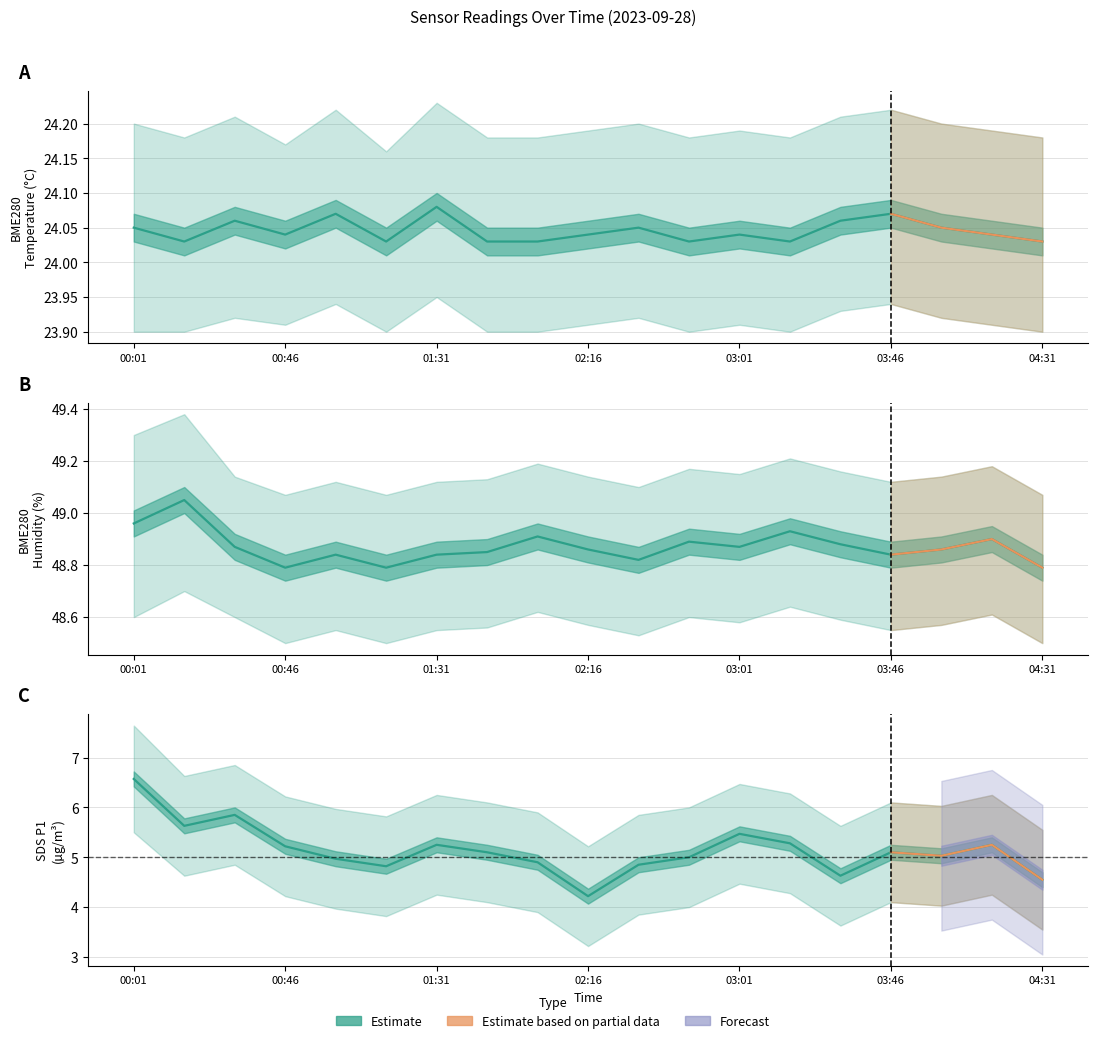

What is the total value across all series at 00:16?

78.7